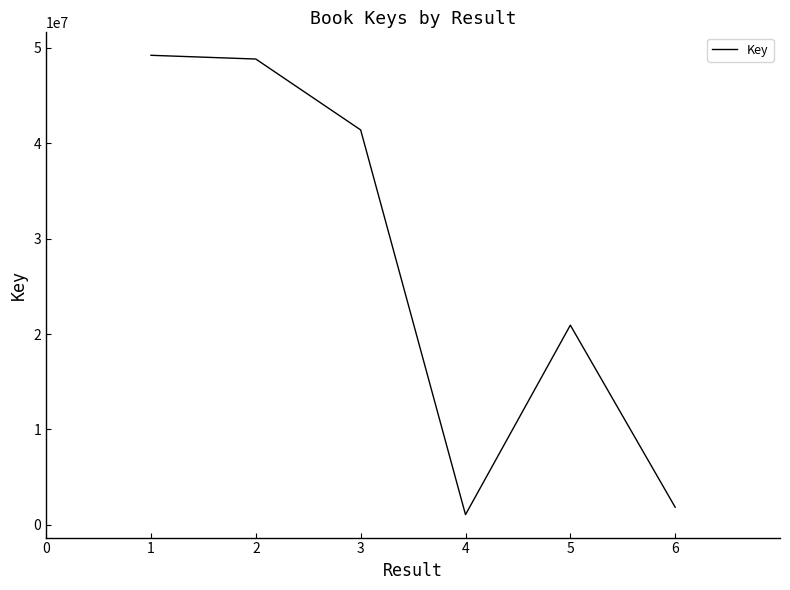

Is it true that the value at 3 is 41396862?

True